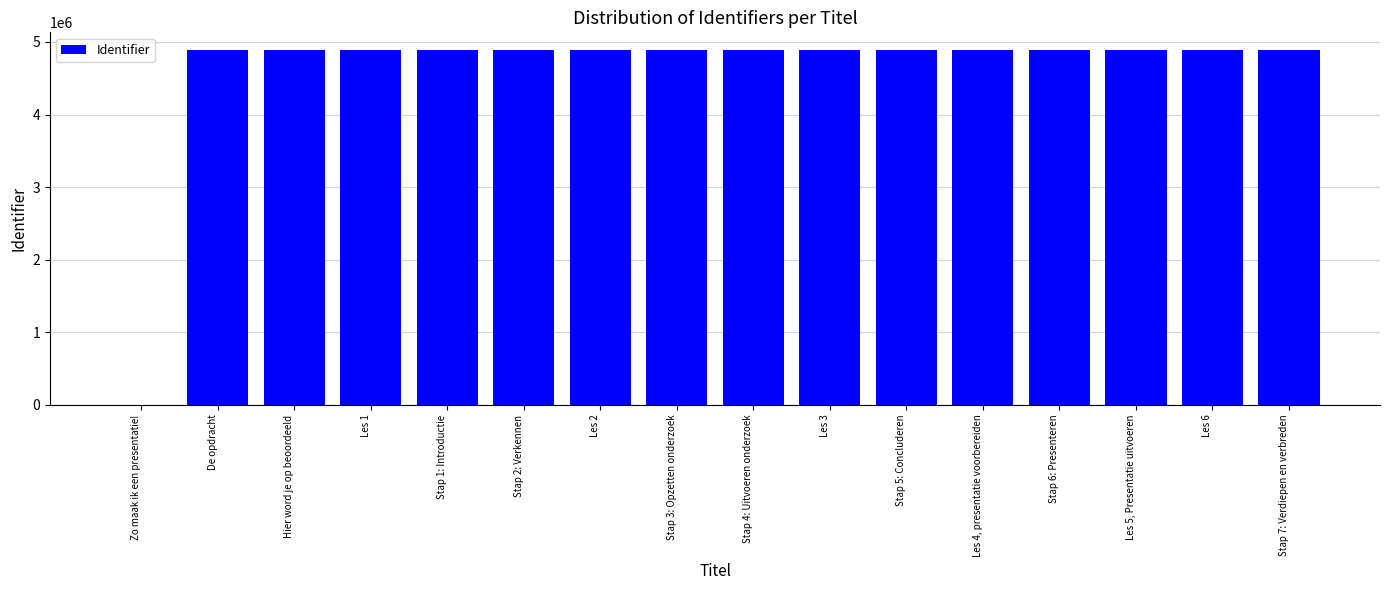

What is the maximum value shown in the chart?

4888424